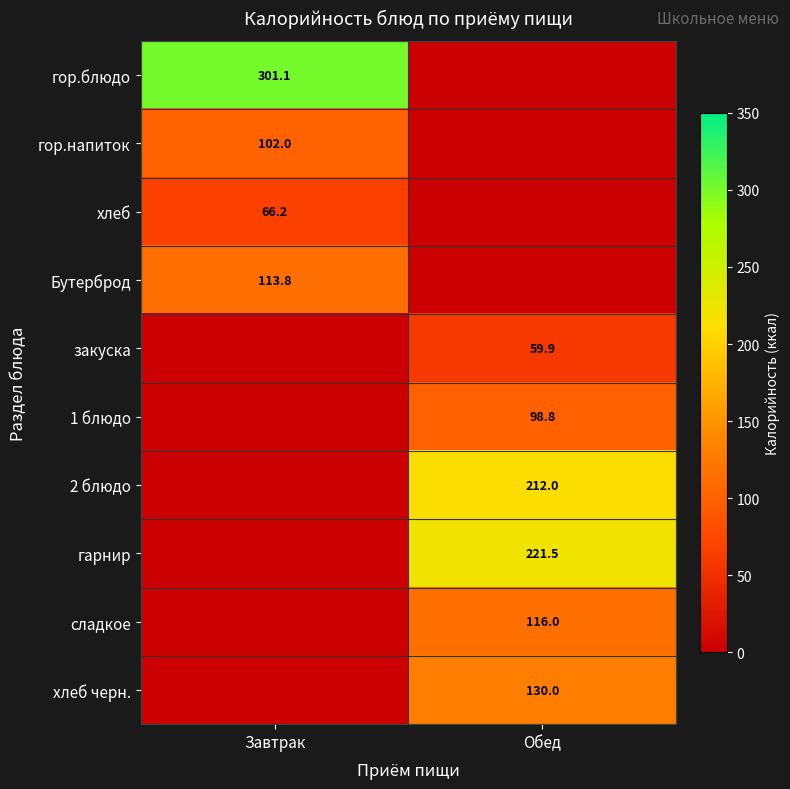

The value of гарнир at Обед is 138.5. True or false?

False